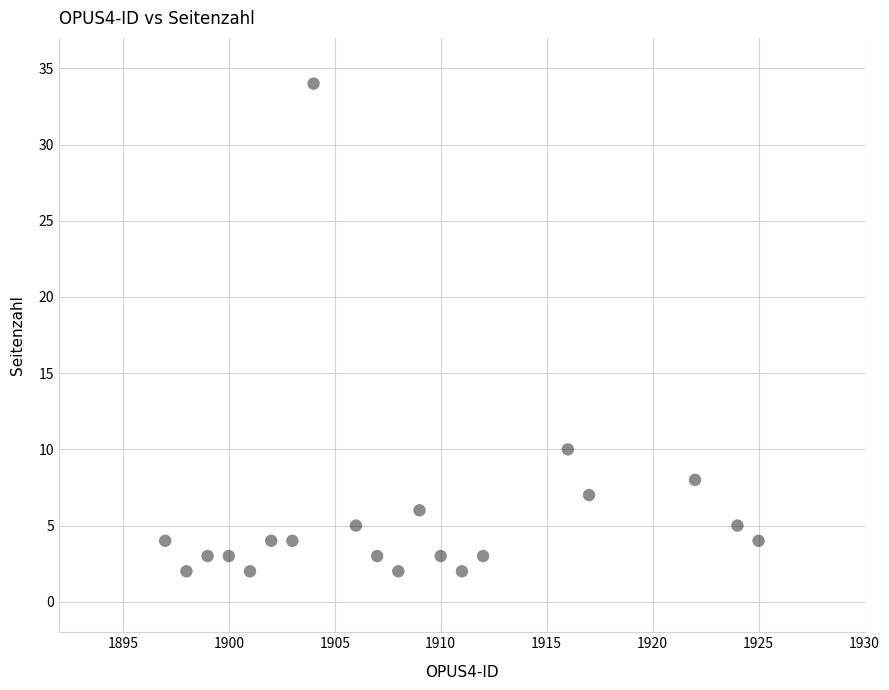

What is the range of X values (max minus min)?

28